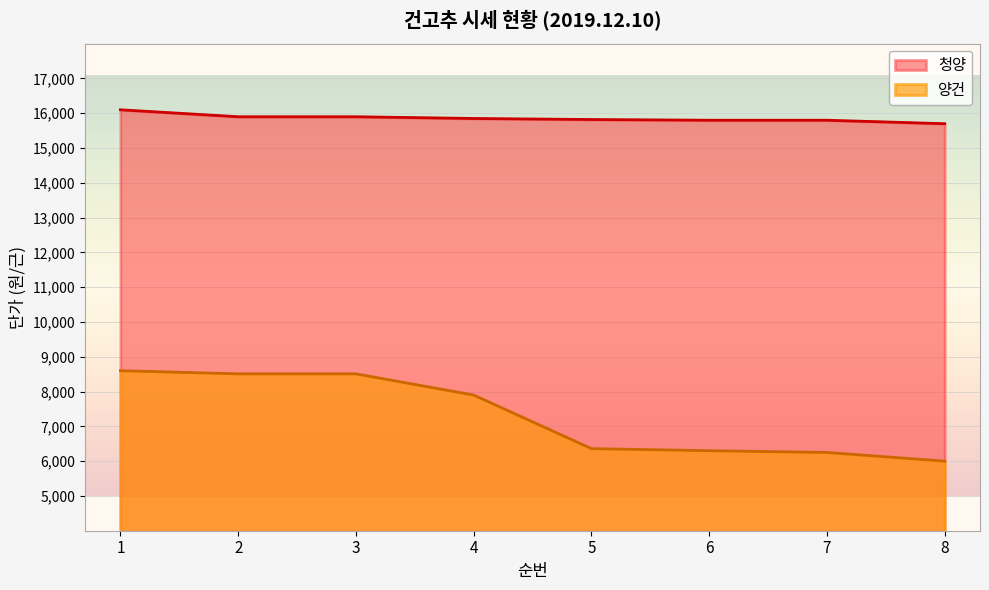

What is the average value?

7304